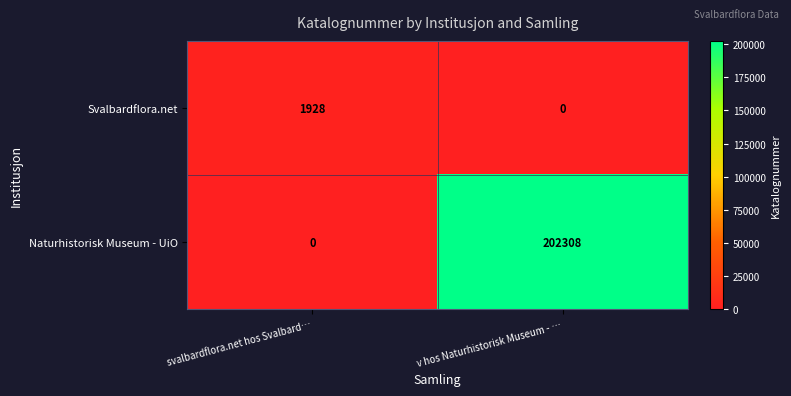

Reading right to left, what are all the values shown in this chart?

Svalbardflora.net: v hos Naturhistorisk Museum - …=0	svalbardflora.net hos Svalbard…=1928
Naturhistorisk Museum - UiO: v hos Naturhistorisk Museum - …=202308	svalbardflora.net hos Svalbard…=0